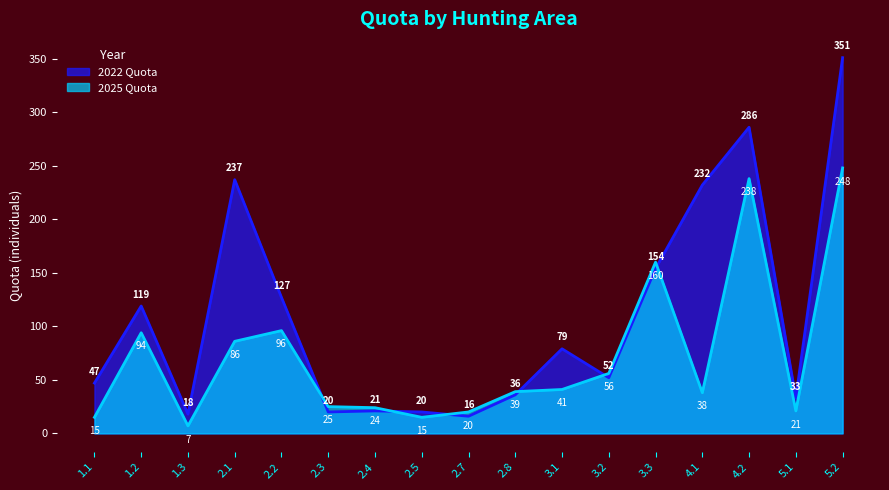

How many series are shown in this chart?

2